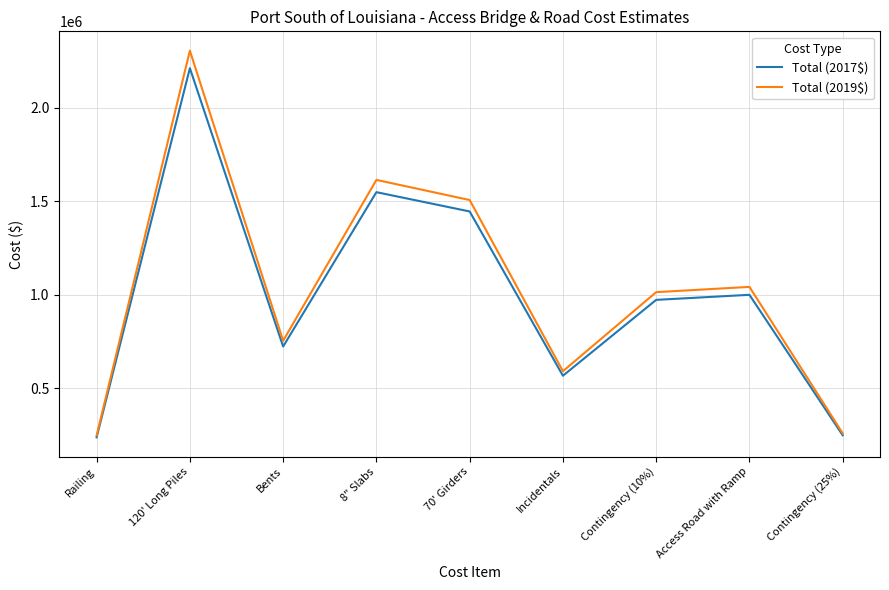

Reading left to right, transcribe all the data shown in this chart.

Total (2017$): 239000.0	2210000.0	724000.0	1548000.0	1445000.0	568000.0	973000.0	1000000.0	250000.0
Total (2019$): 249107.1	2303459.3	754617.4	1613463.8	1506108.0	592020.3	1014147.5	1042289.3	260572.3